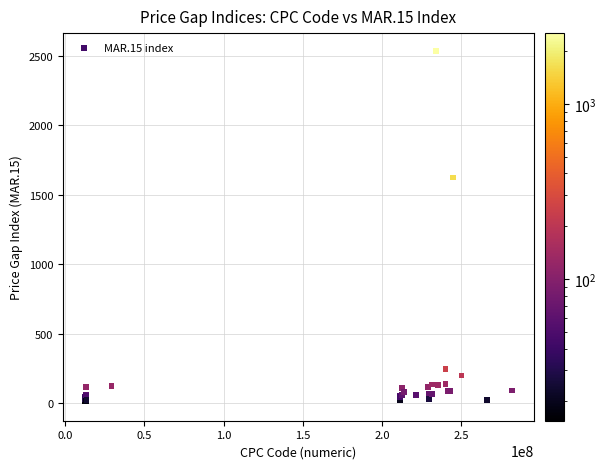

What Y value in the scatter plot is closest to 1267?

1623.0